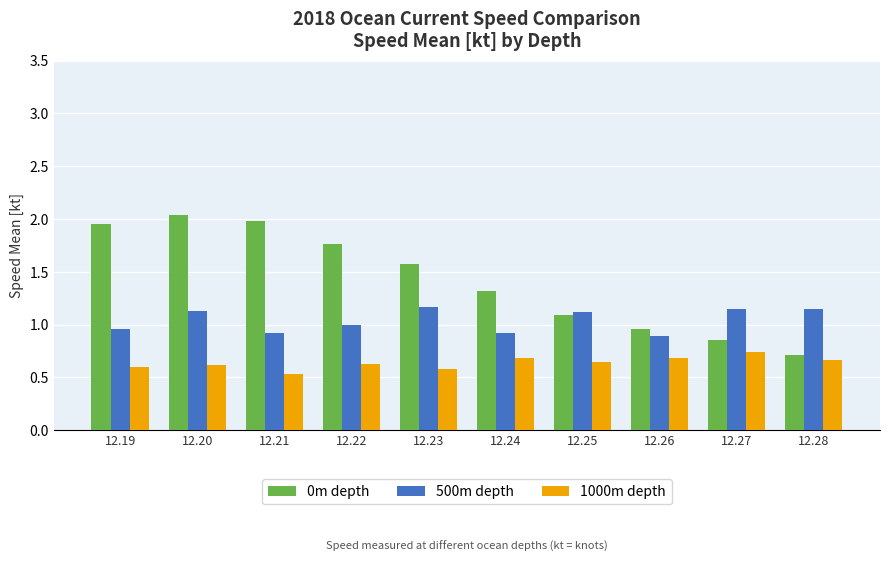

What is the spread (max minus min) of values at 12.24?

0.6